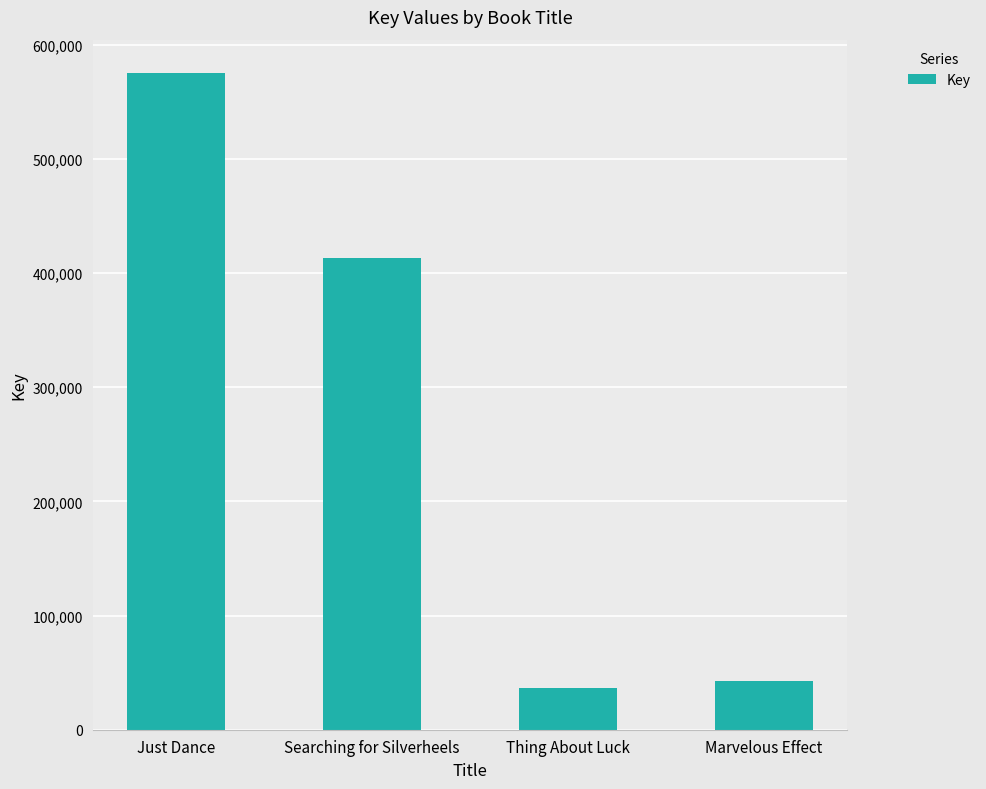

Rank the categories by value from highest to lowest.

Just Dance, Searching for Silverheels, Marvelous Effect, Thing About Luck